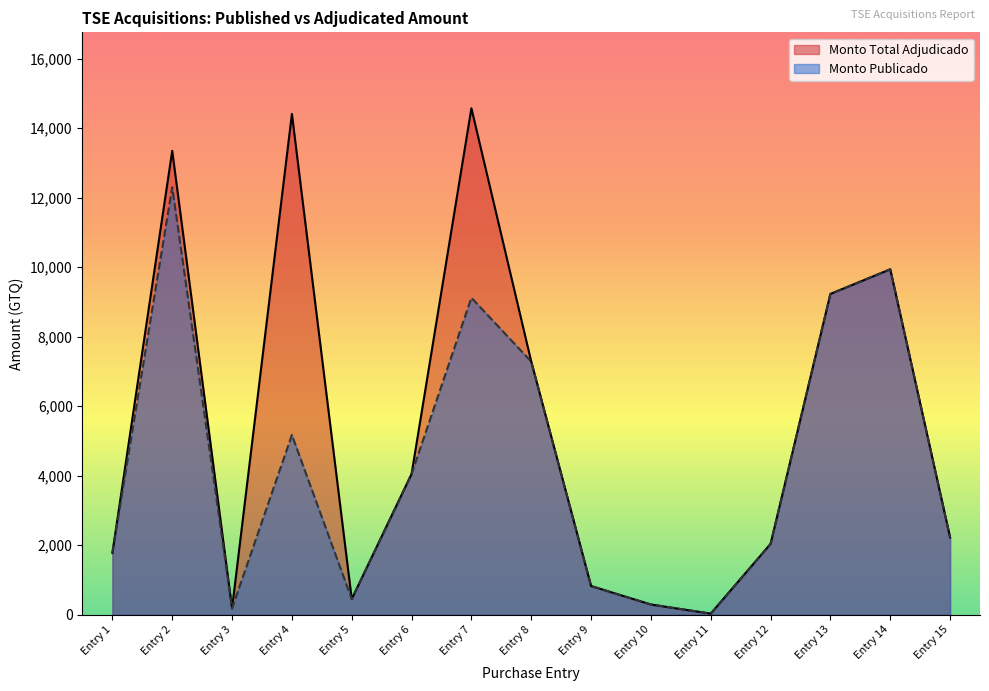

What is the greatest value displayed?

14573.5